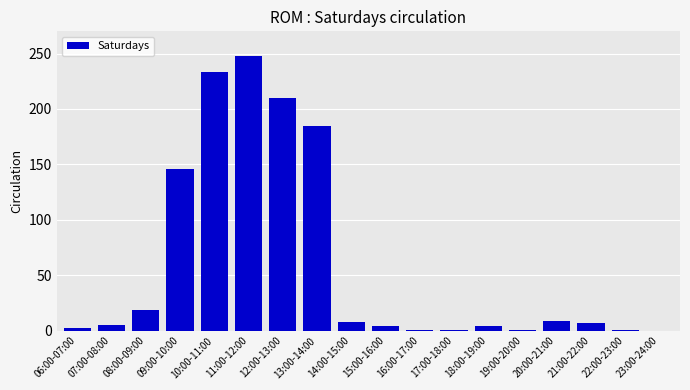

What is the sum of all values?

1084